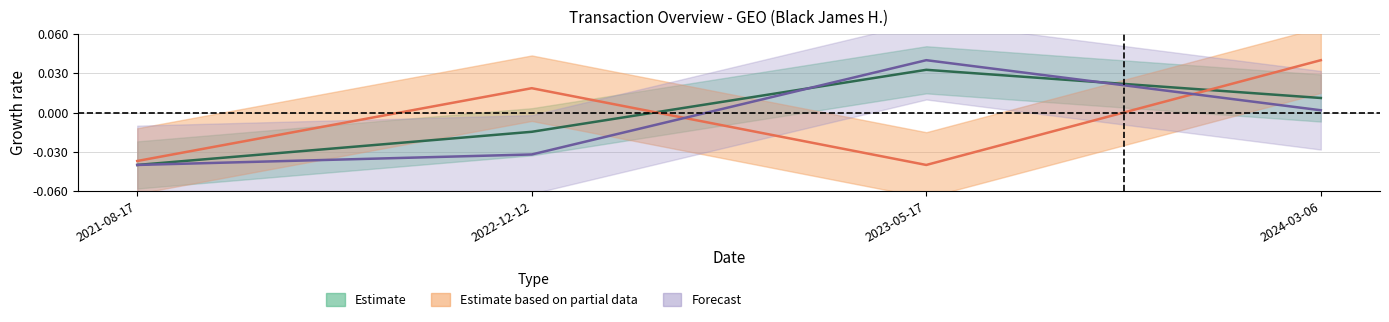

Where does the transactionValue series first go above 0?

2023-05-17